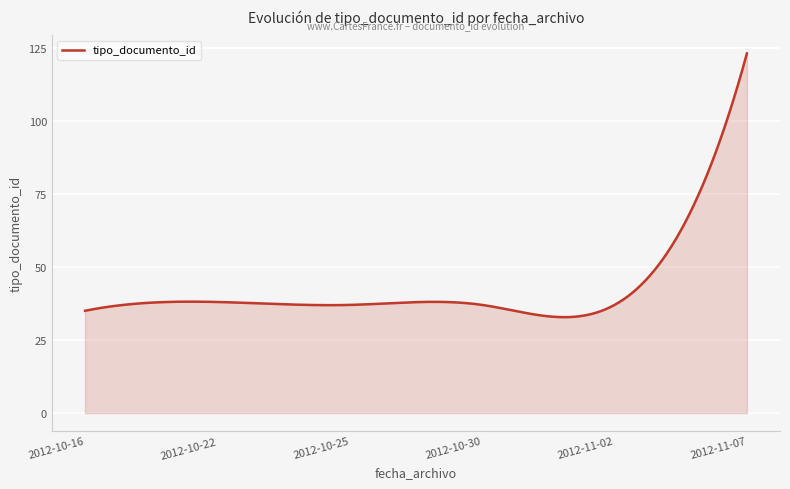

What is the minimum value shown in the chart?

32.8